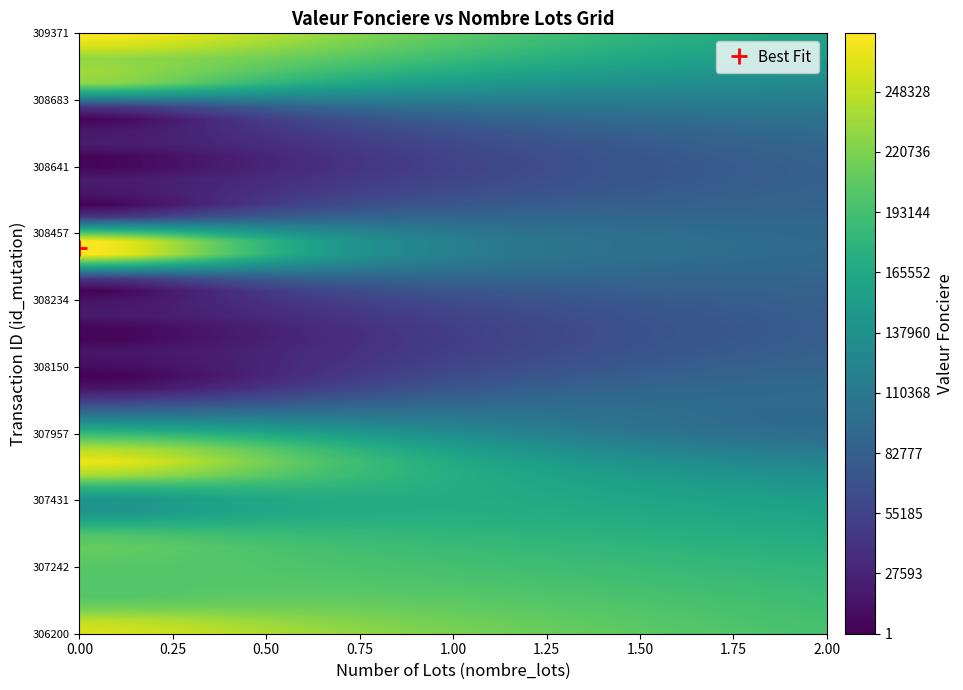

The value of 2020-1308457 at nombre_lots is 116099.9. True or false?

False